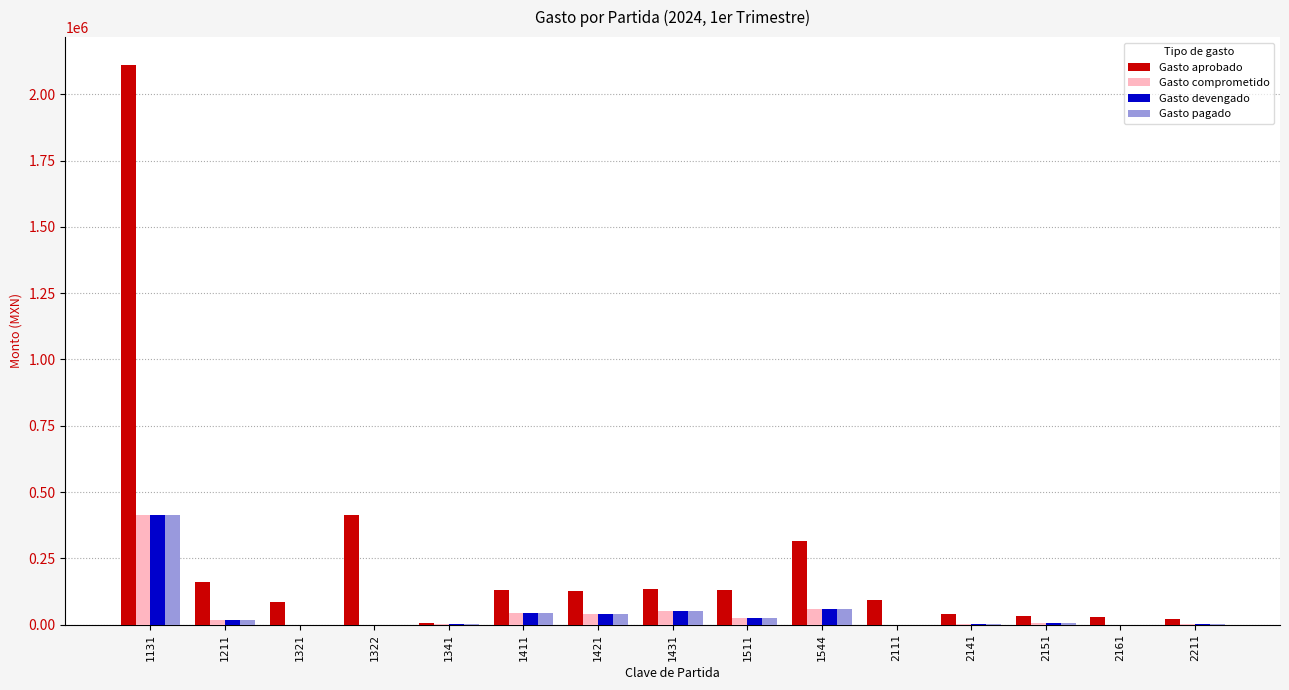

What are all the series names shown in the legend?

Gasto aprobado, Gasto comprometido, Gasto devengado, Gasto pagado